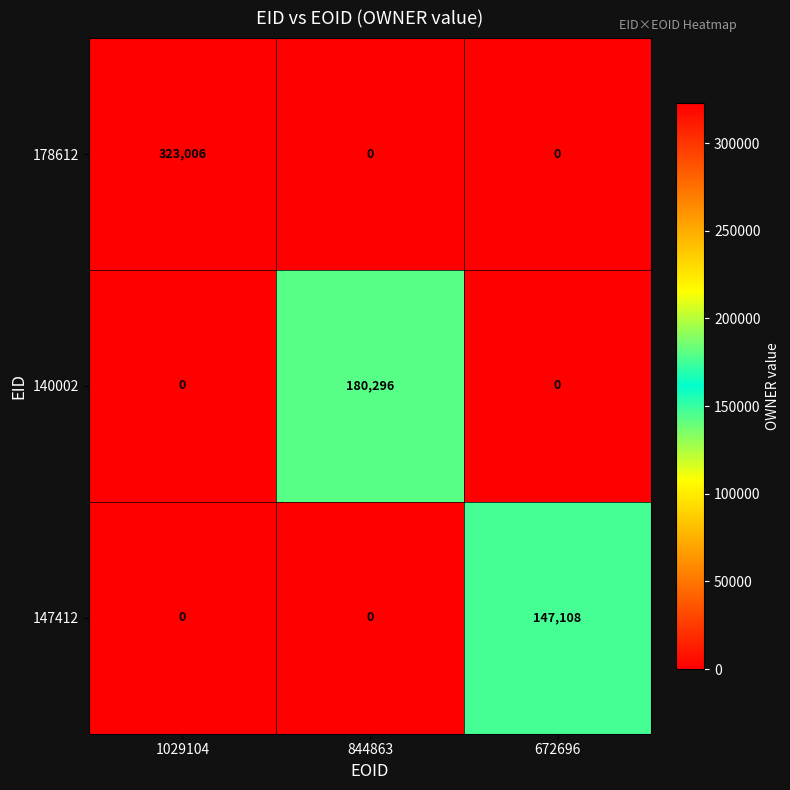

List the series in order of their overall mean, highest first.

178612, 140002, 147412